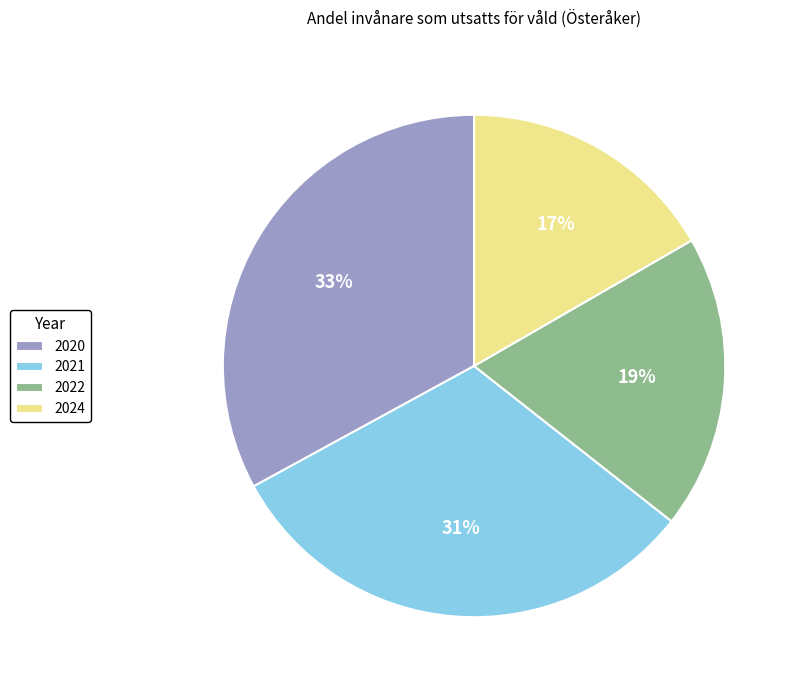

Combined, do 2022 and 2020 account for over 50%?

Yes